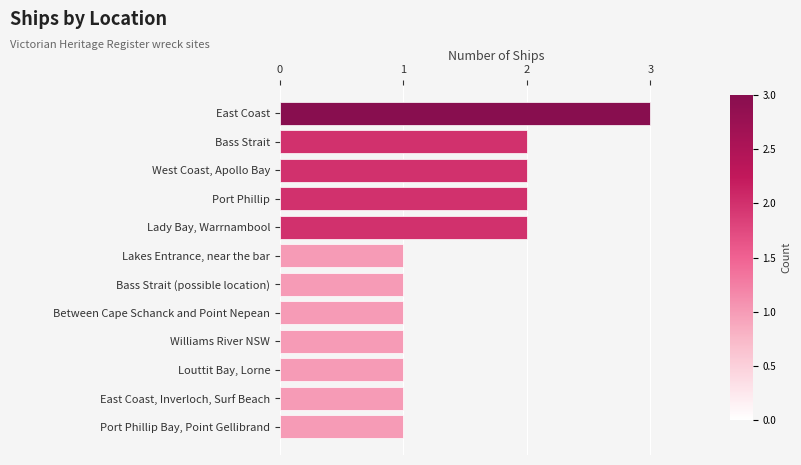

What is the ratio of the value at West Coast, Apollo Bay to the value at Louttit Bay, Lorne?

2.0